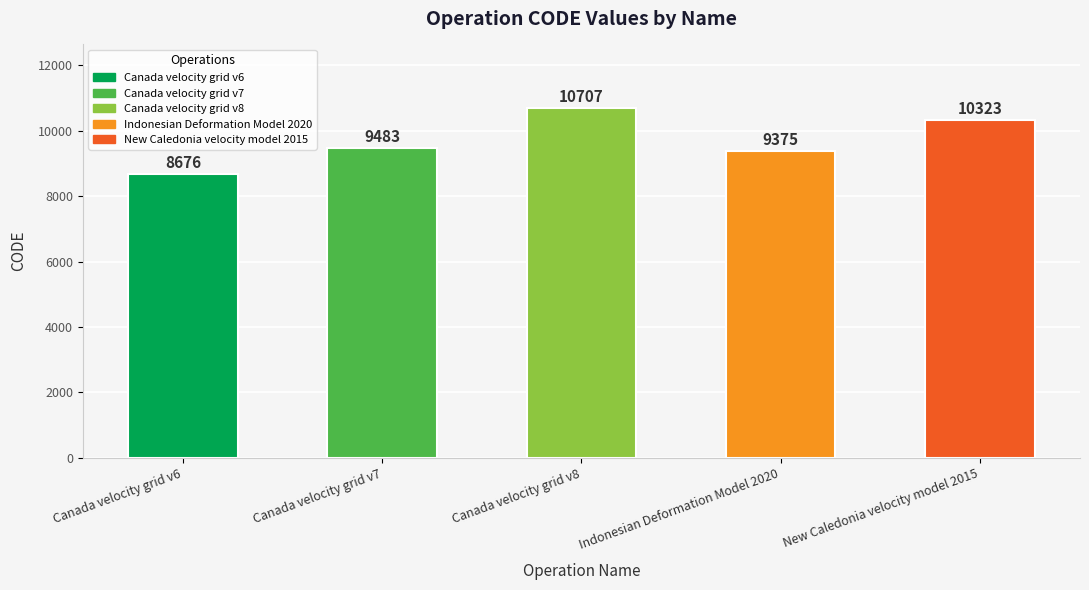

What is the minimum value shown in the chart?

8676